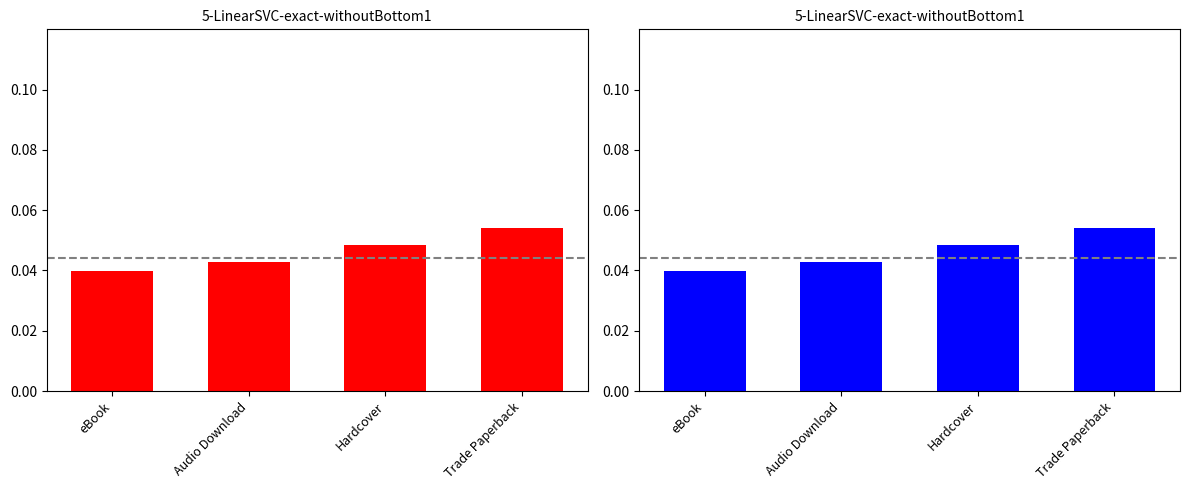

List the labels in order of value, largest first.

Trade Paperback, Hardcover, Audio Download, eBook